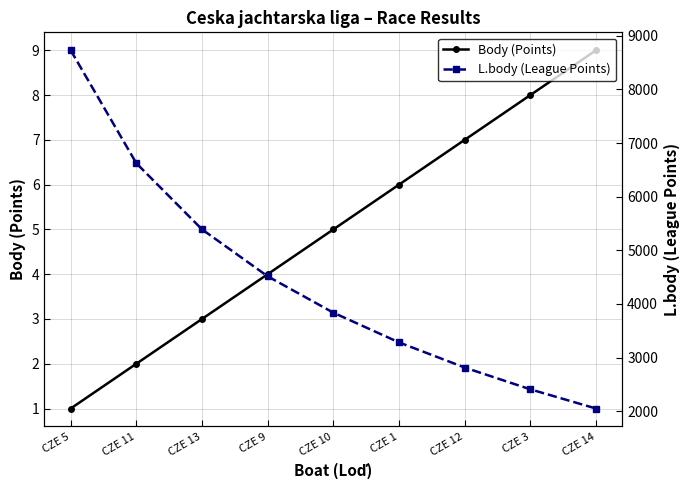

What is the sum of the Body (Points) values at CZE 13 and CZE 9?

7